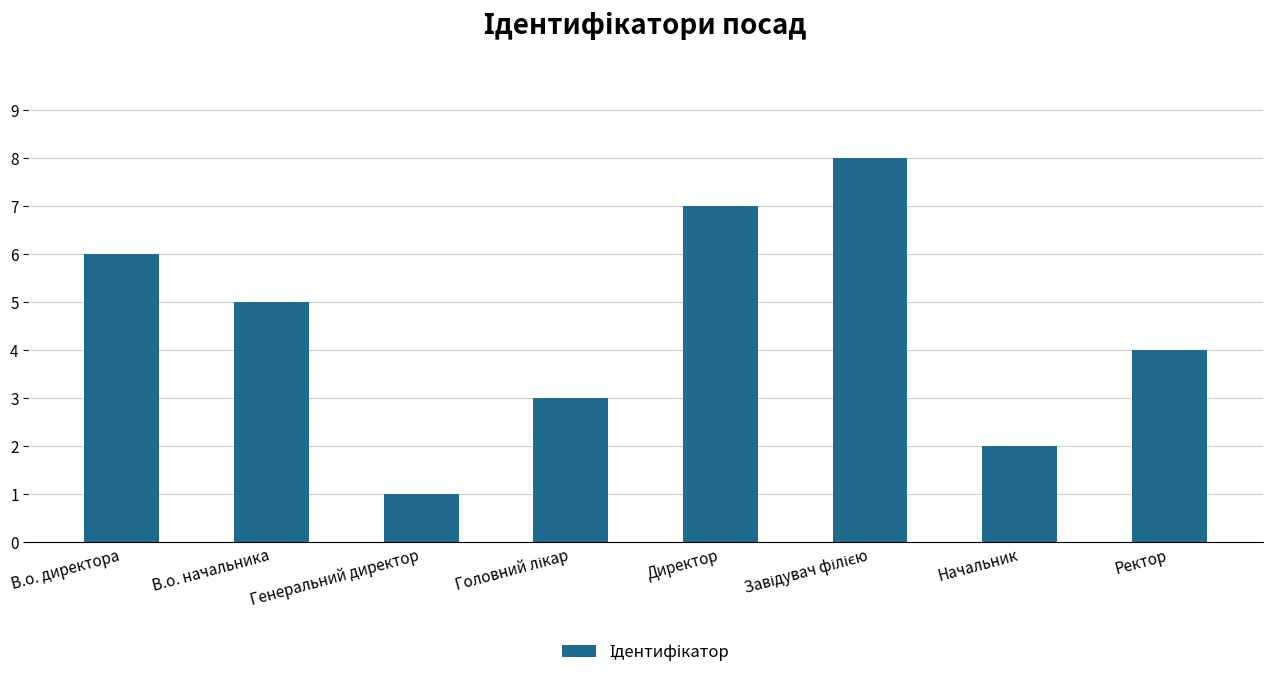

What is the maximum value shown in the chart?

8